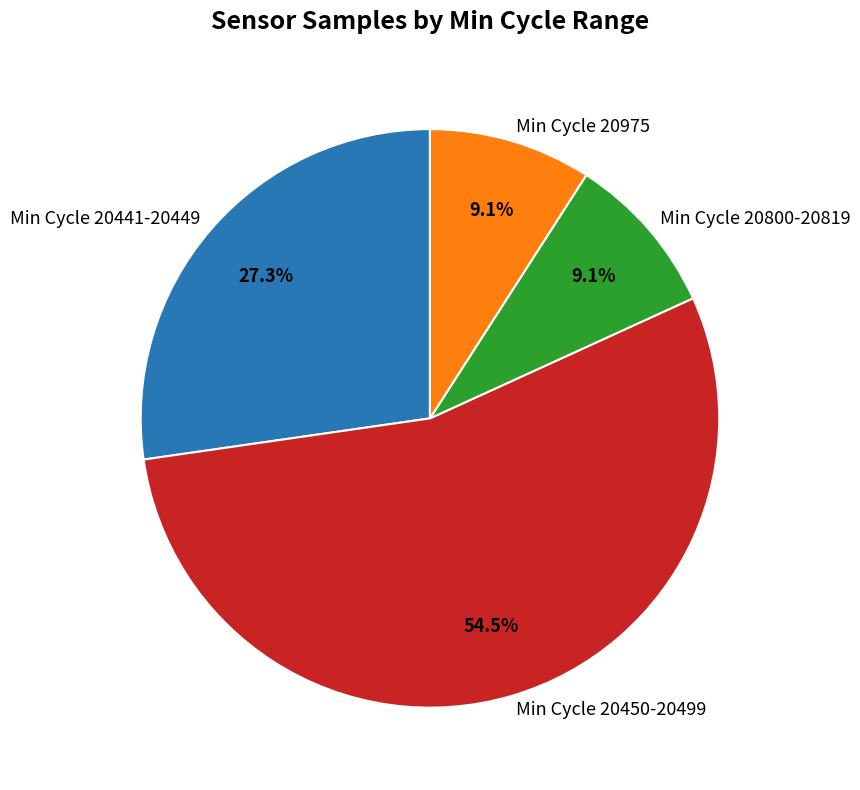

Count the number of slices in the pie.

4